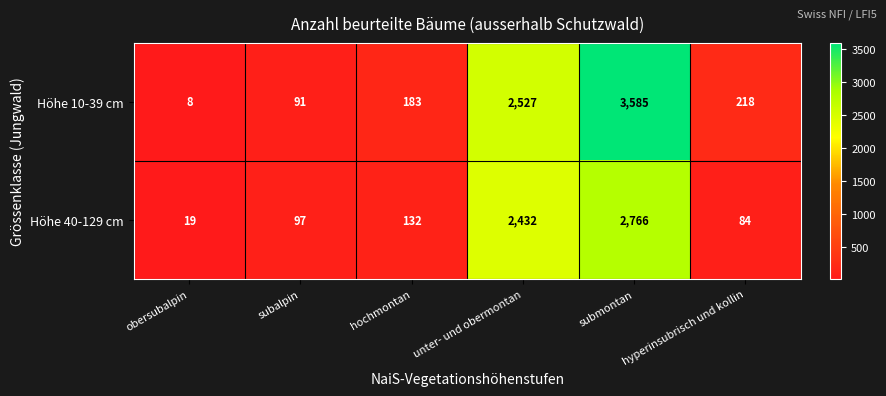

True or false: Höhe 40-129 cm has a value of 2432 at unter- und obermontan.

True